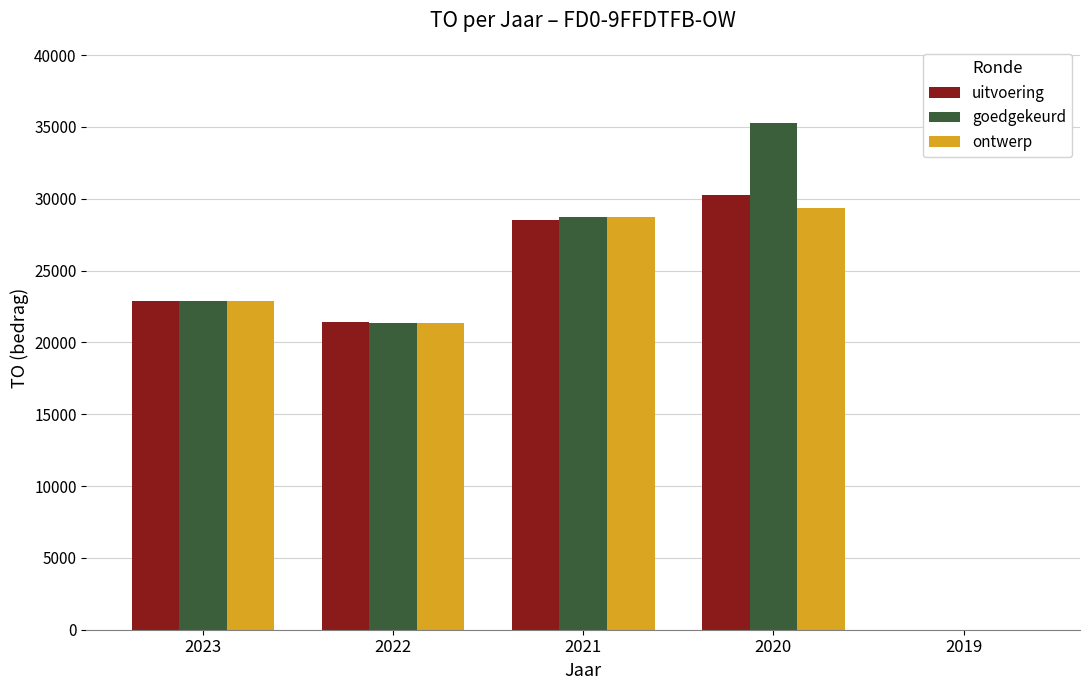

What is the difference between the goedgekeurd values at 2022 and 2020?

13964